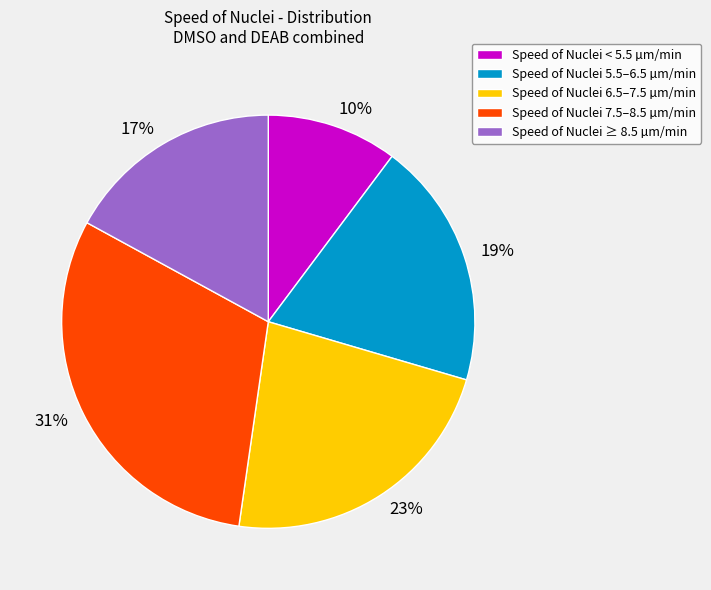

How many segments does this pie chart have?

5